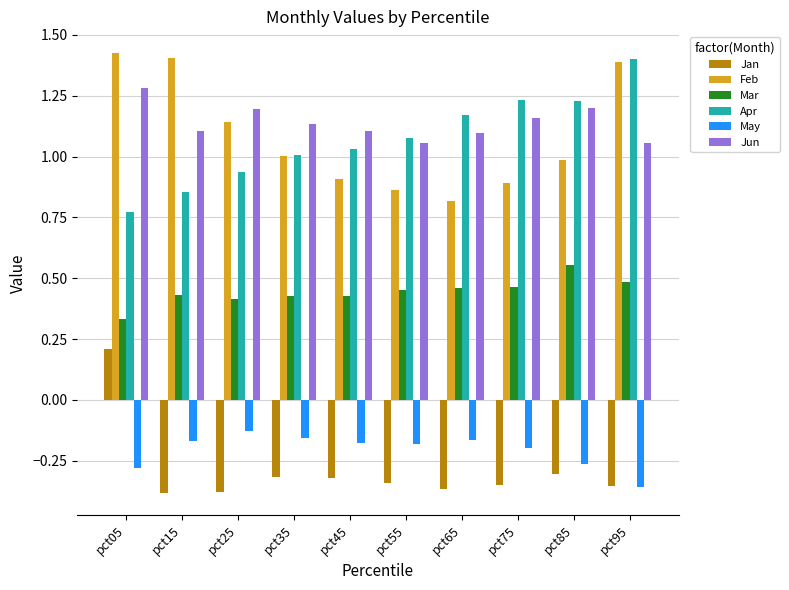

Which series has the largest total across all categories?

Jun